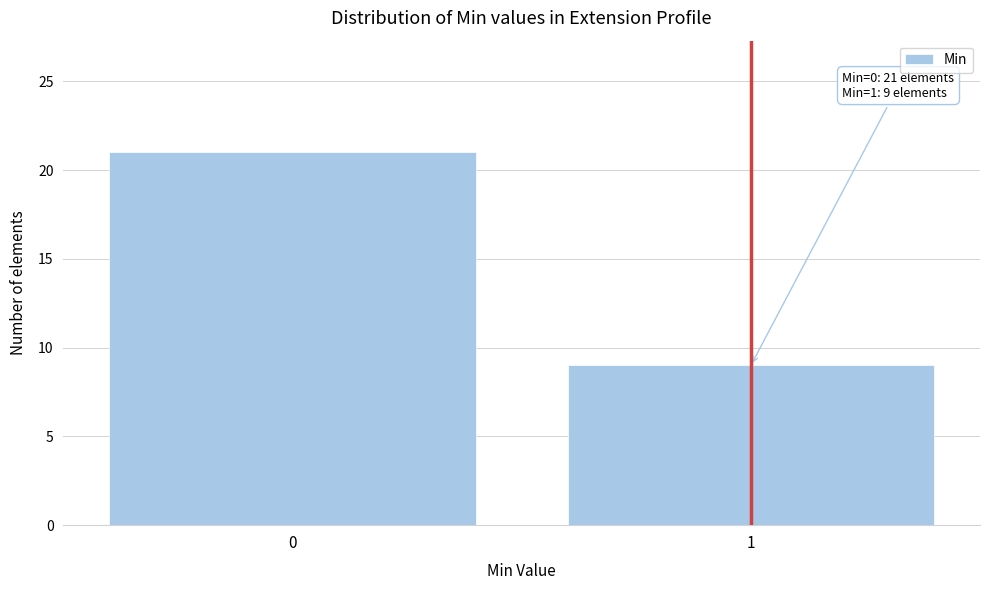

Reading left to right, transcribe all the data shown in this chart.

21	9